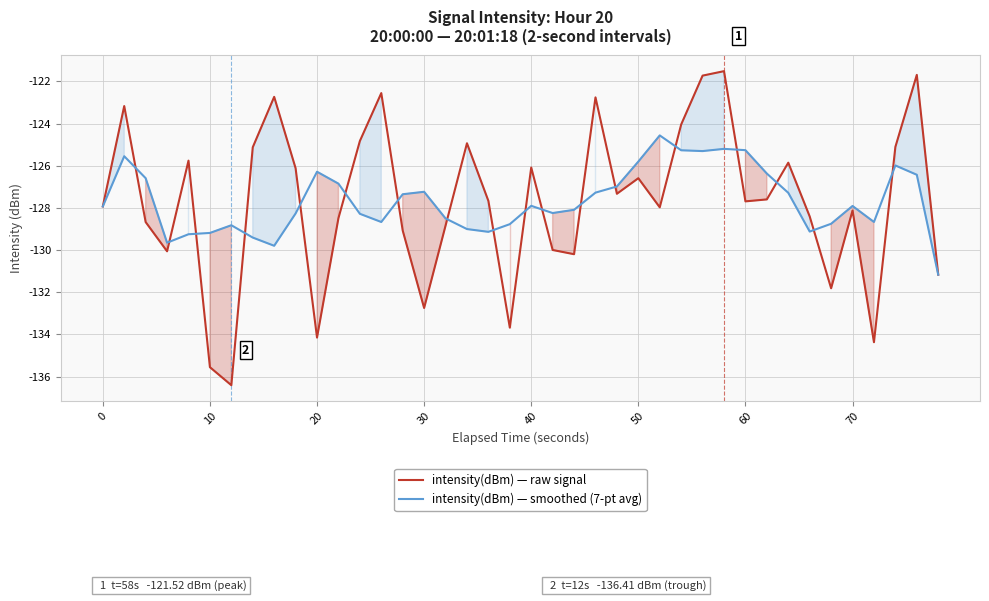

What is the lowest value of the intensity(dBm) — raw signal series?

-136.4